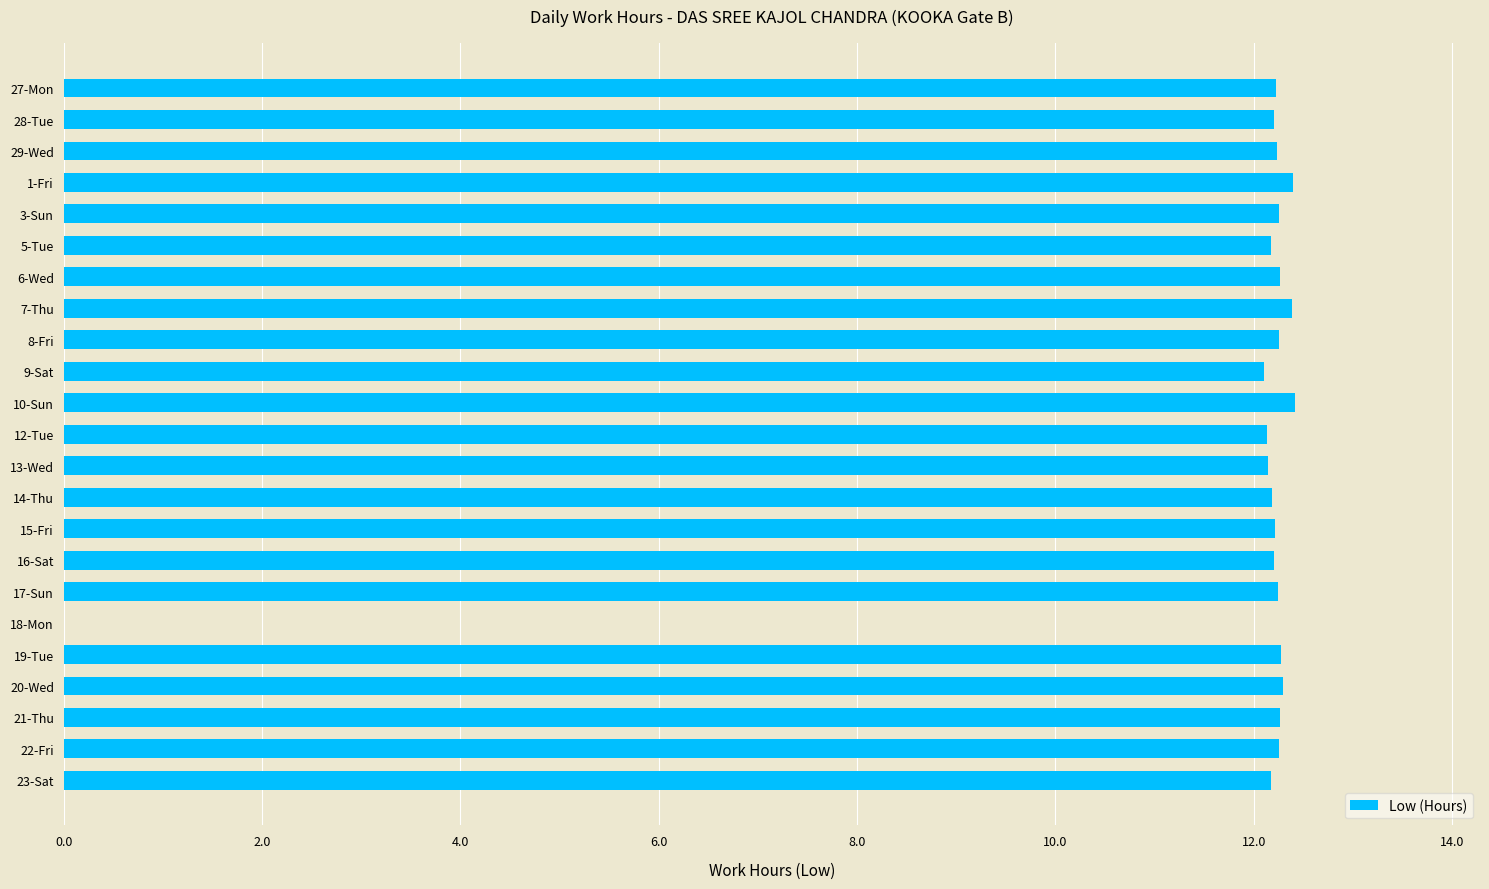

What is the maximum value shown in the chart?

12.4